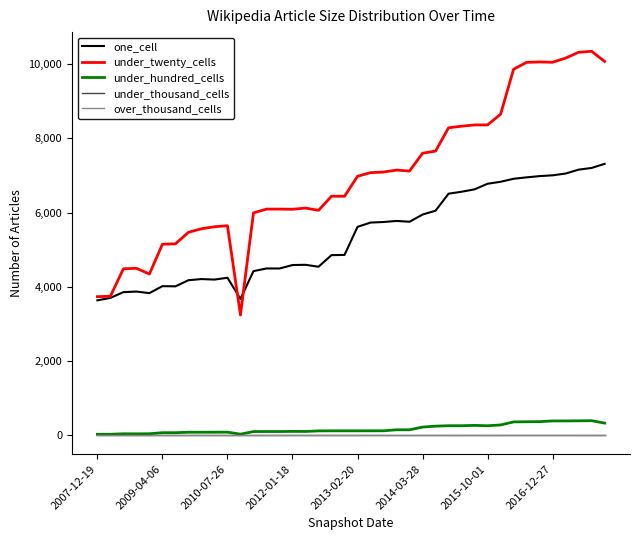

Which series has the largest total across all categories?

under_twenty_cells